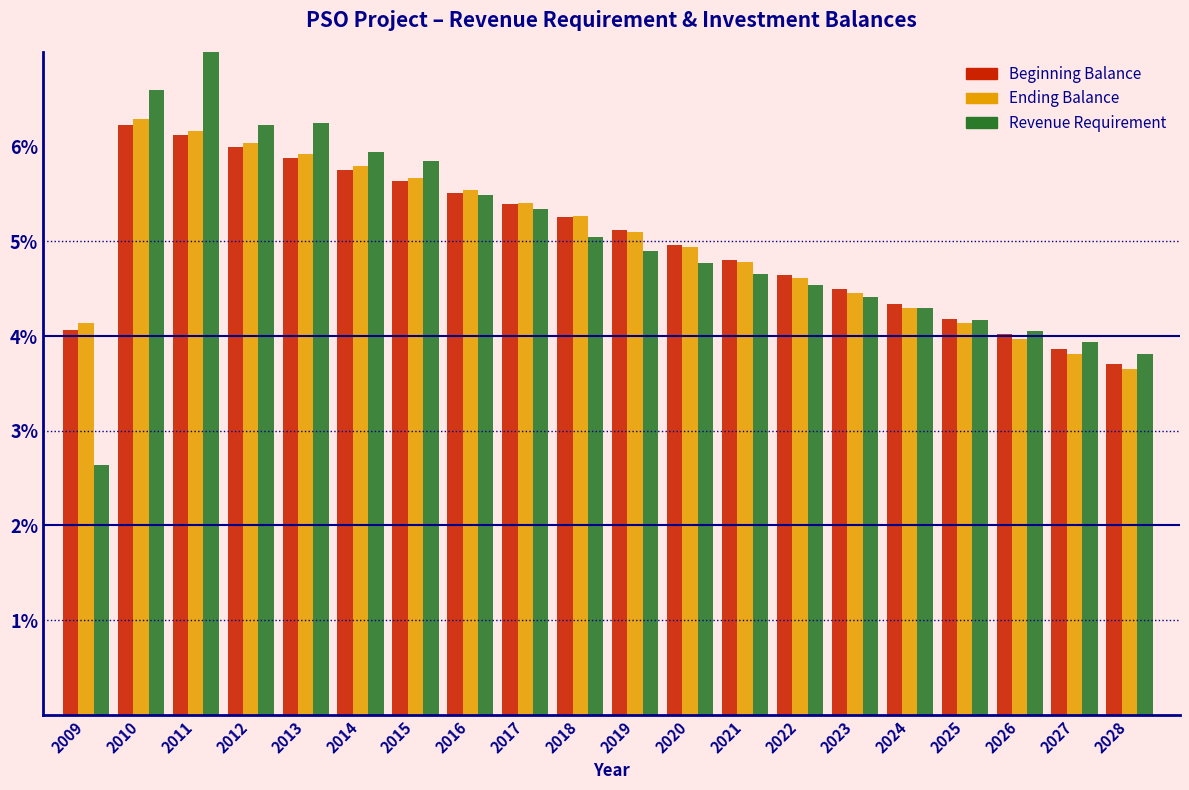

What is the total value across all series at 2014?

17.5